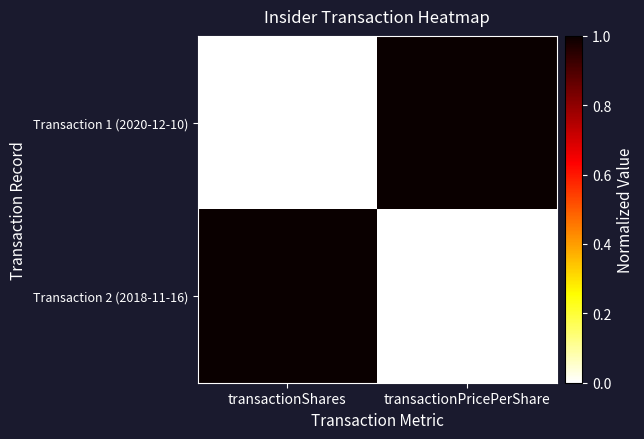

Which series has the widest spread of values?

Transaction 1 (2020-12-10)